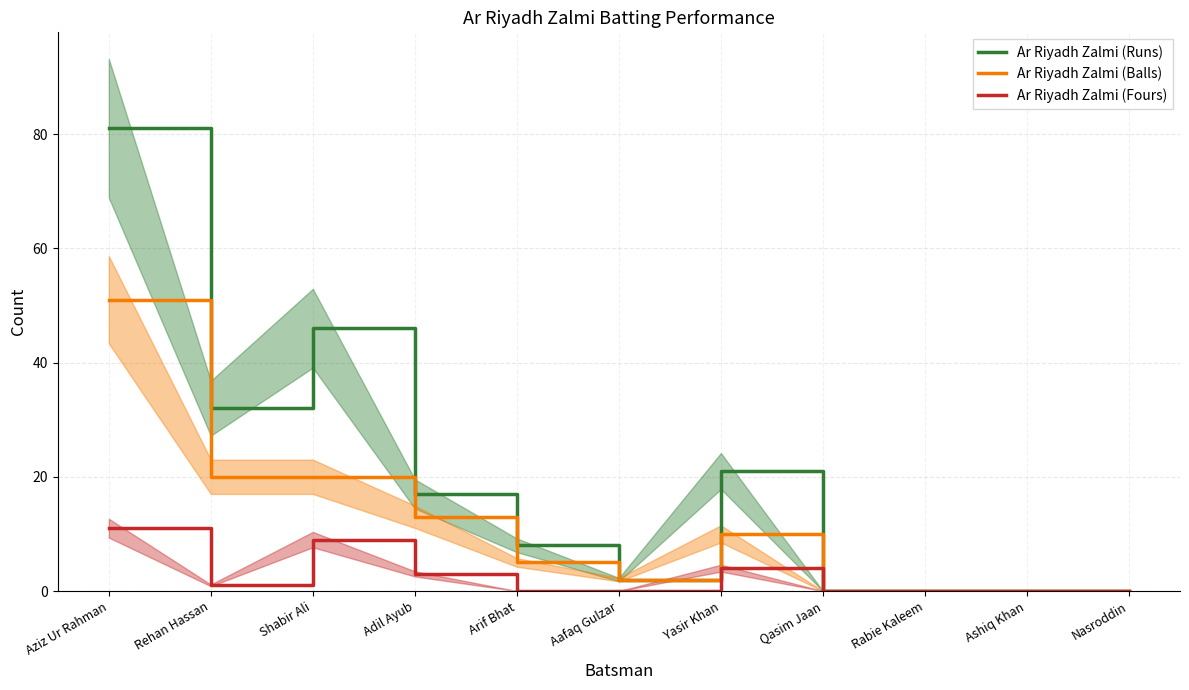

What is the difference between the highest and lowest values at Arif Bhat?

8